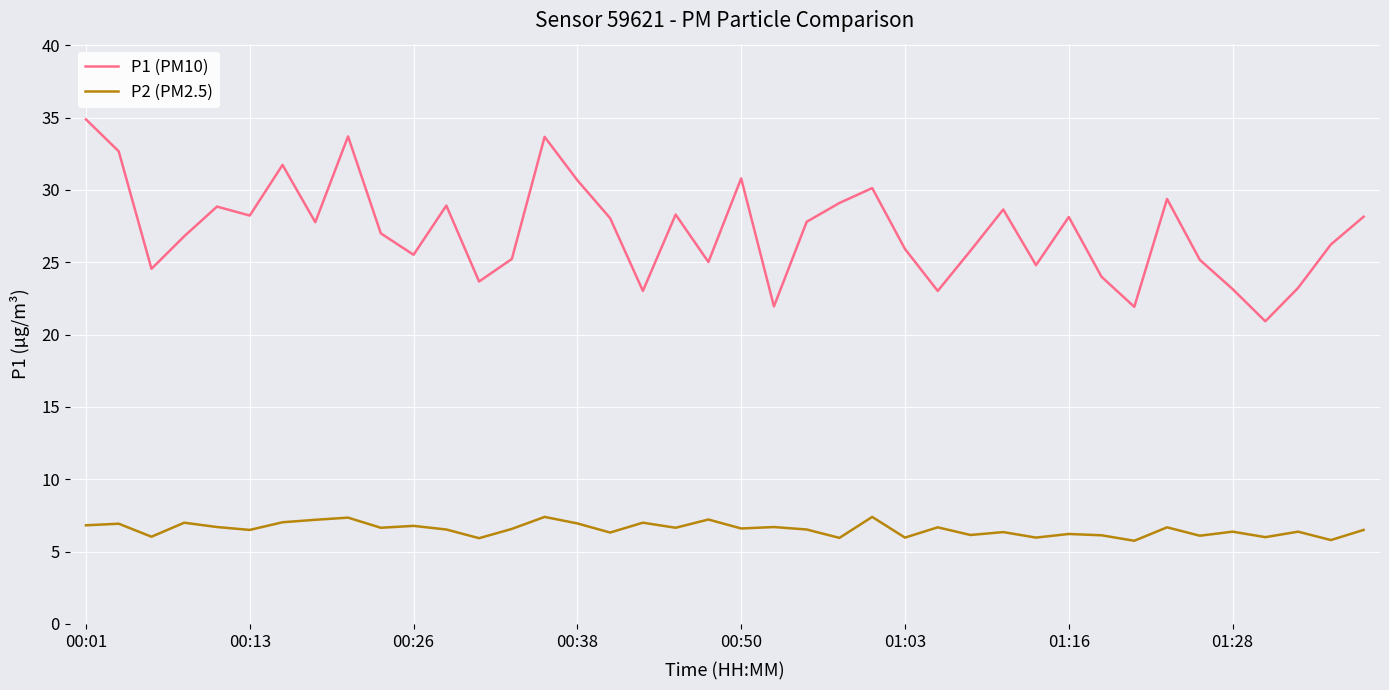

Rank the series by their average value, from highest to lowest.

P1 (PM10), P2 (PM2.5)